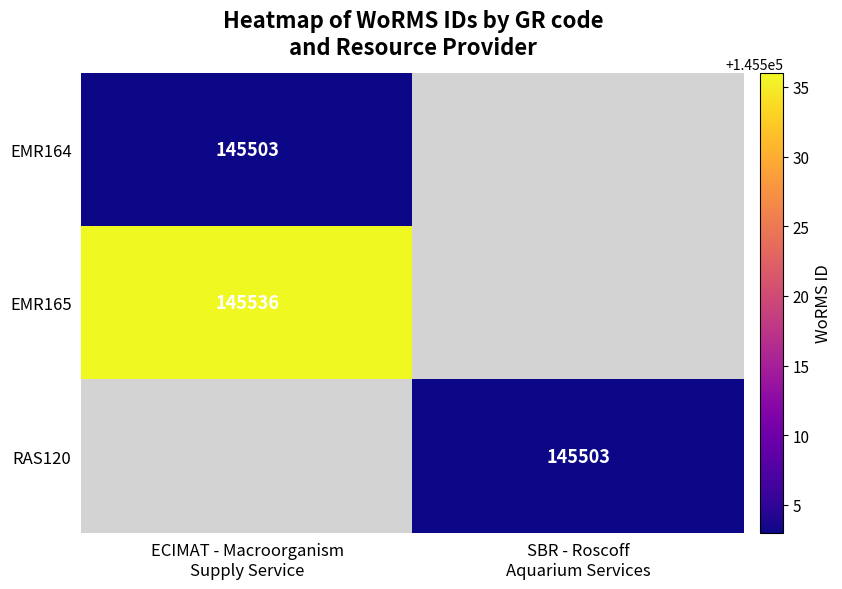

Rank the series by their maximum value, from highest to lowest.

EMR165, RAS120, EMR164